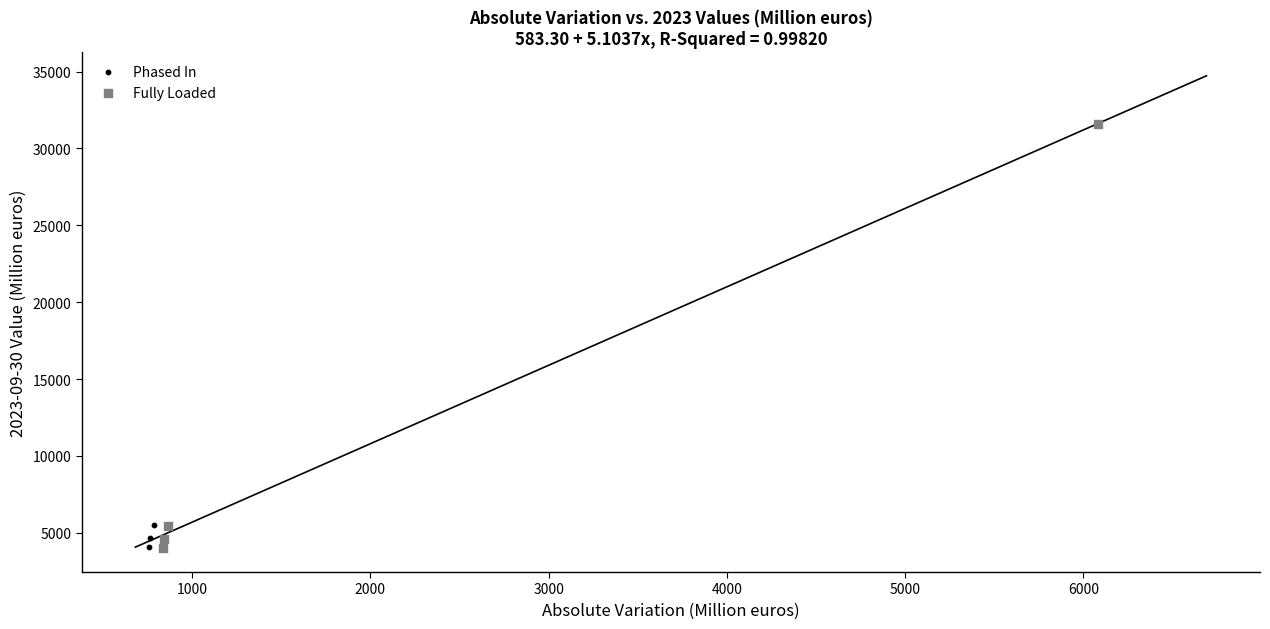

Which series has the widest spread of Y values?

Fully Loaded